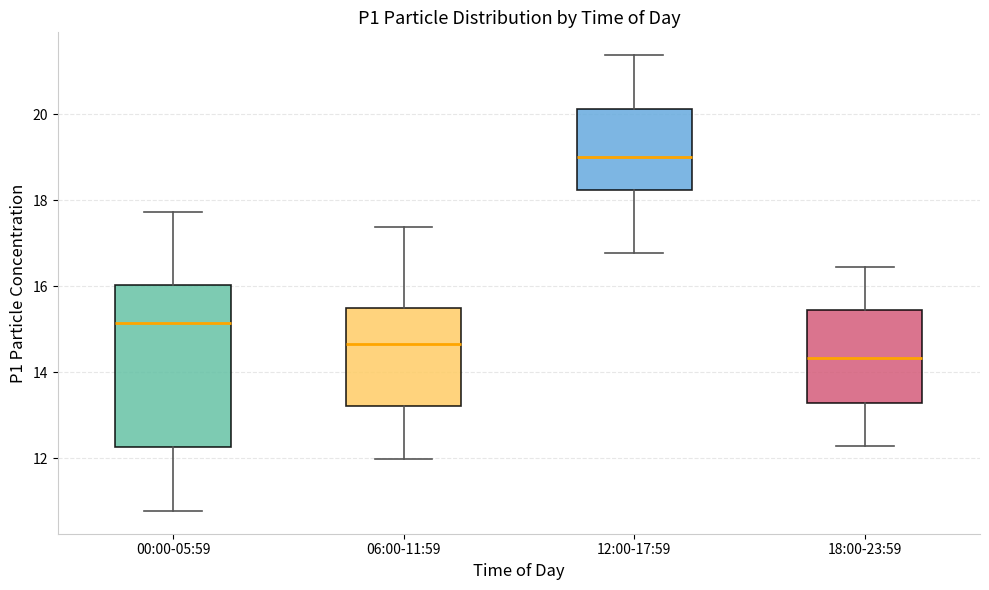

Comparing the boxes themselves (not the whiskers), which one is the tallest?

00:00-05:59